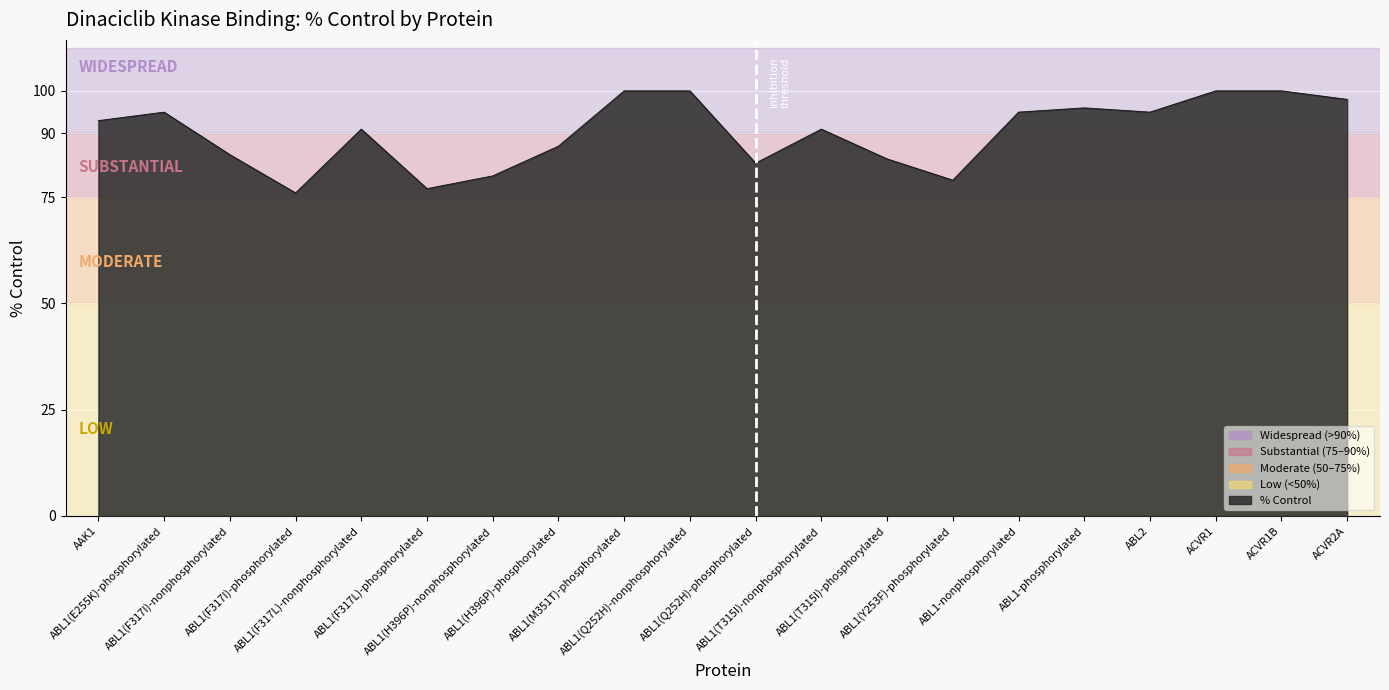

Where is the data nearest to the value 88?

ABL1(H396P)-phosphorylated